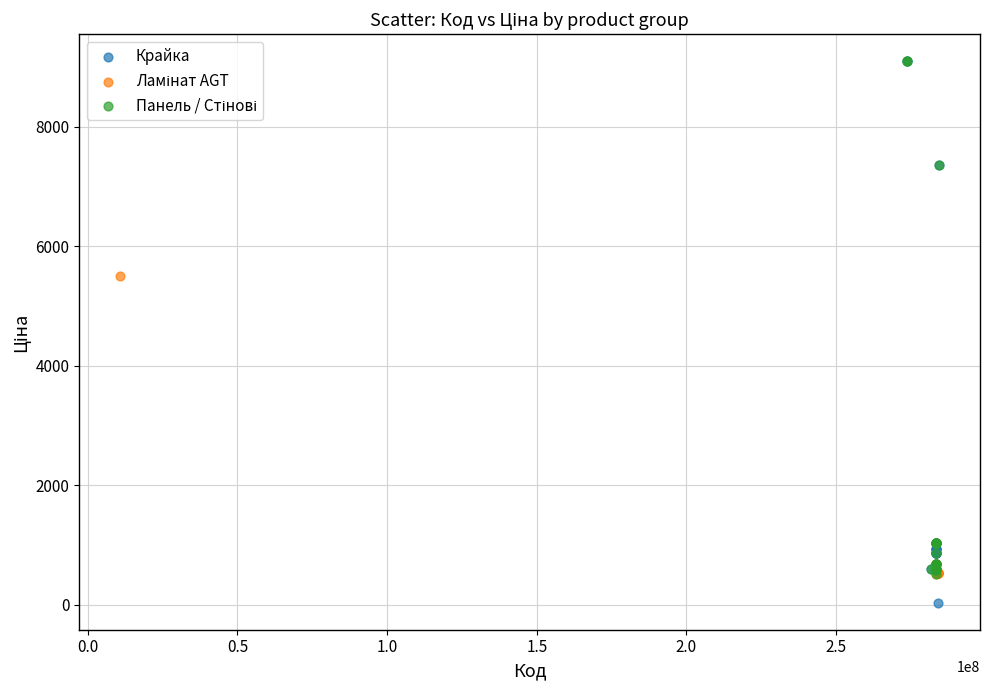

Which series has the largest Y range (max minus min)?

Крайка